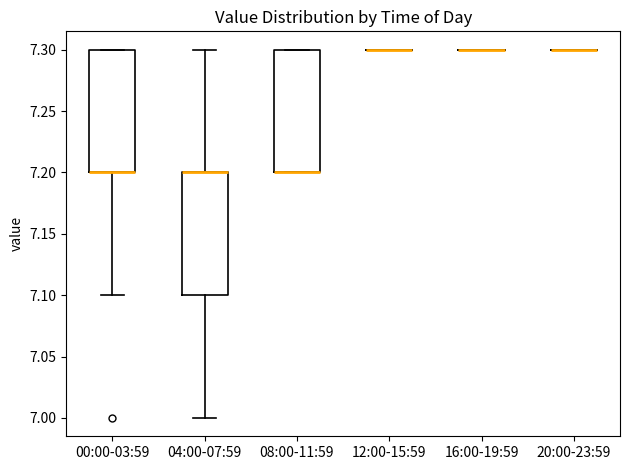

Reading left to right, read every box against the y-axis: the position of its median line, the range the box covers, and the ends of its whiskers. The values are not printed on the chart, so give them approximately, as read against the axis.

00:00-03:59: median 7.2 (drawn on the box's lower edge), box 7.2 to 7.3, whiskers 7.1 to 7.3
04:00-07:59: median 7.2 (drawn on the box's upper edge), box 7.1 to 7.2, whiskers 7.0 to 7.3
08:00-11:59: median 7.2 (drawn on the box's lower edge), box 7.2 to 7.3, whiskers 7.2 to 7.3
12:00-15:59: box collapsed to a line at 7.3, whiskers 7.3 to 7.3
16:00-19:59: box collapsed to a line at 7.3, whiskers 7.3 to 7.3
20:00-23:59: box collapsed to a line at 7.3, whiskers 7.3 to 7.3